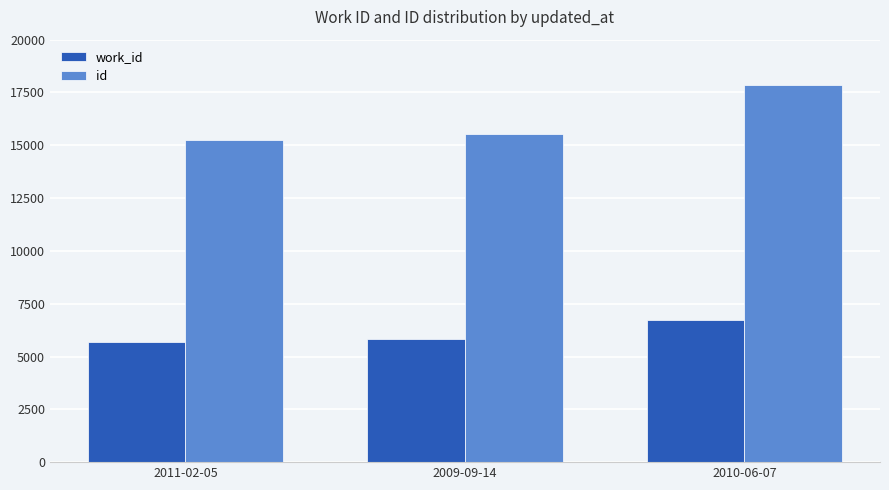

Reading left to right, list all the values displayed in this chart.

work_id: 5709	5822	6712
id: 15235	15538	17858